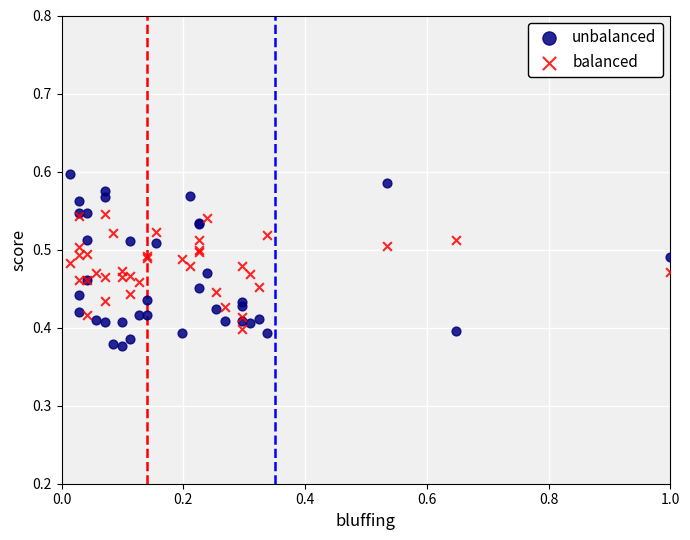

What is the X range (max minus min) for the scatter plot?

1.0